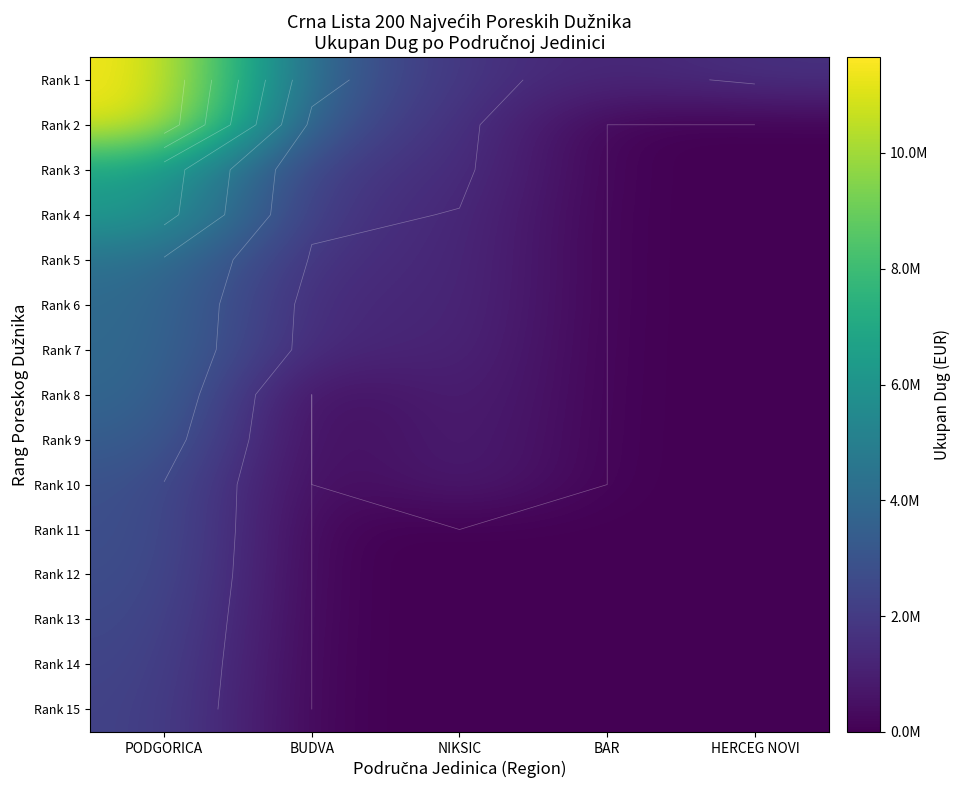

How many data points does each series have?

5